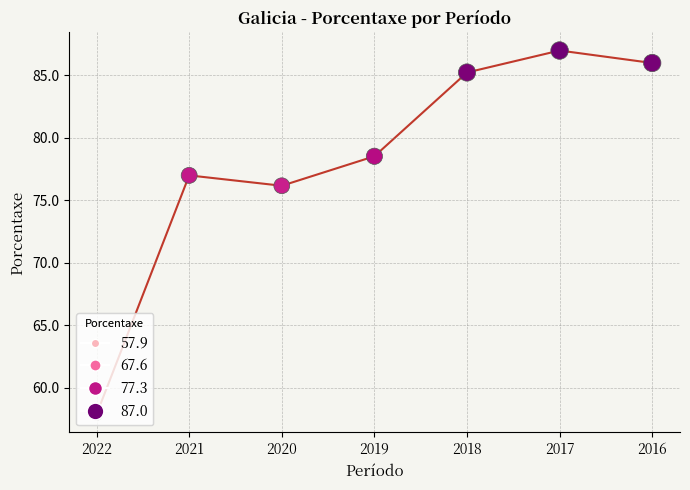

What is the change in value from 2022 to 2020?

+18.3